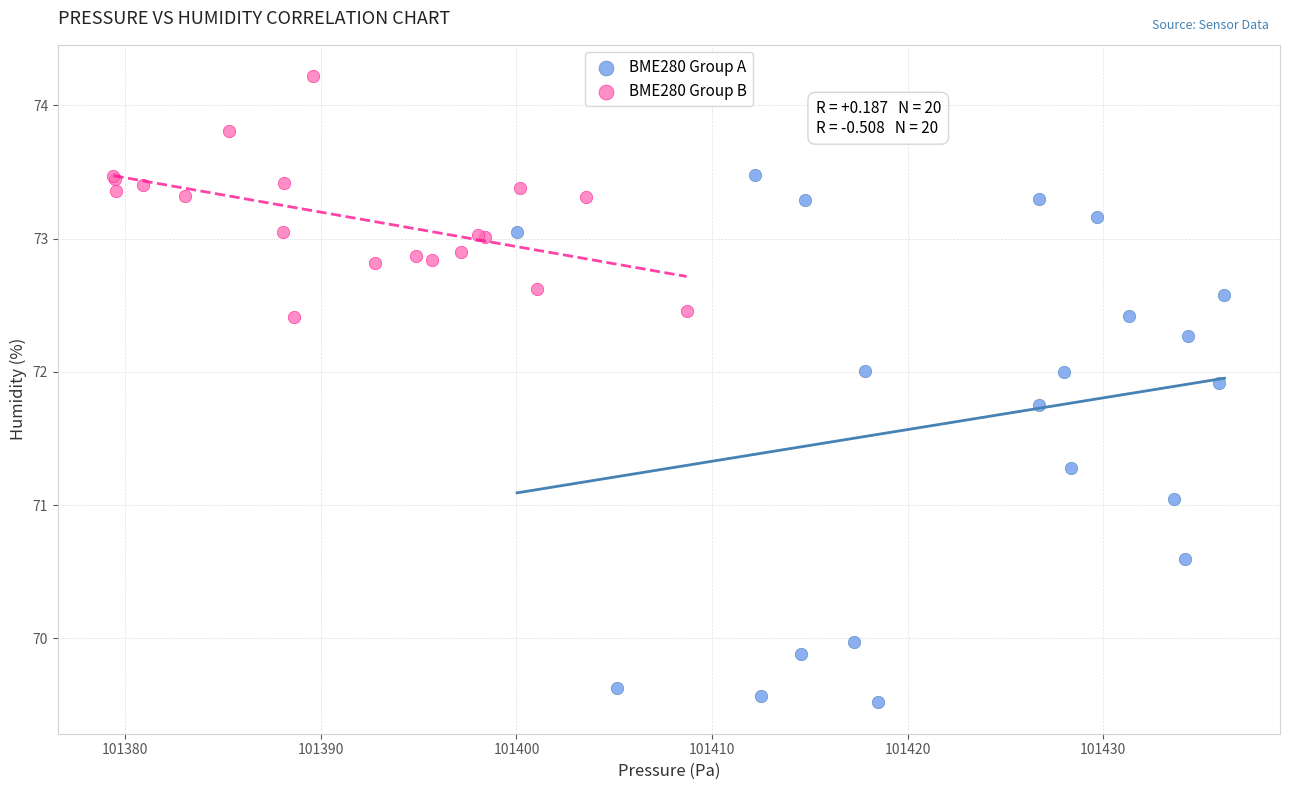

Which series has the widest spread of Y values?

BME280 Group A